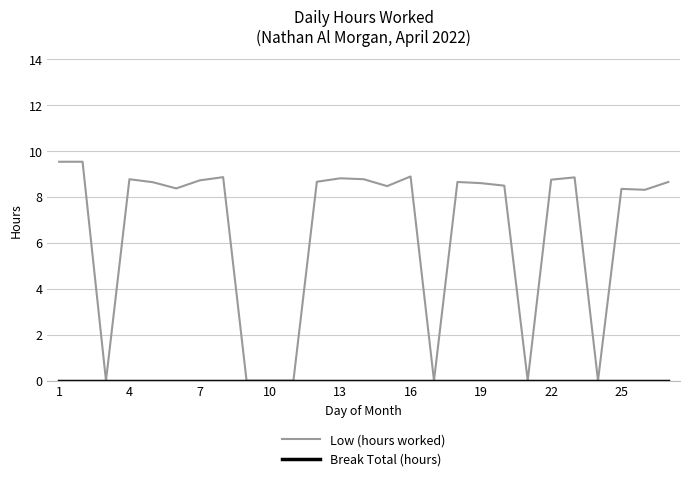

What is the maximum value shown in the chart?

9.5